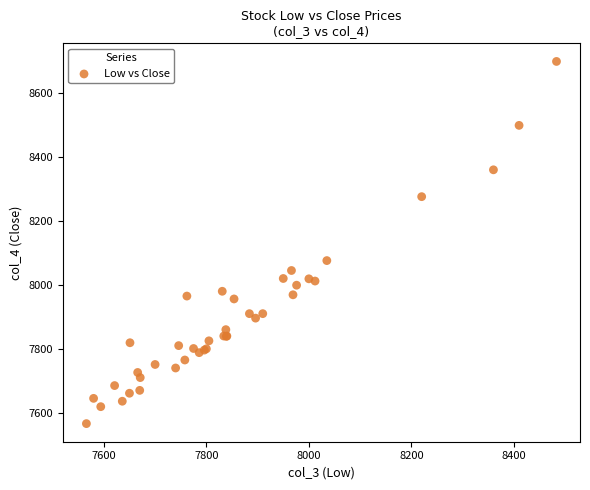

What Y value in the scatter plot is closest to 8132?

8076